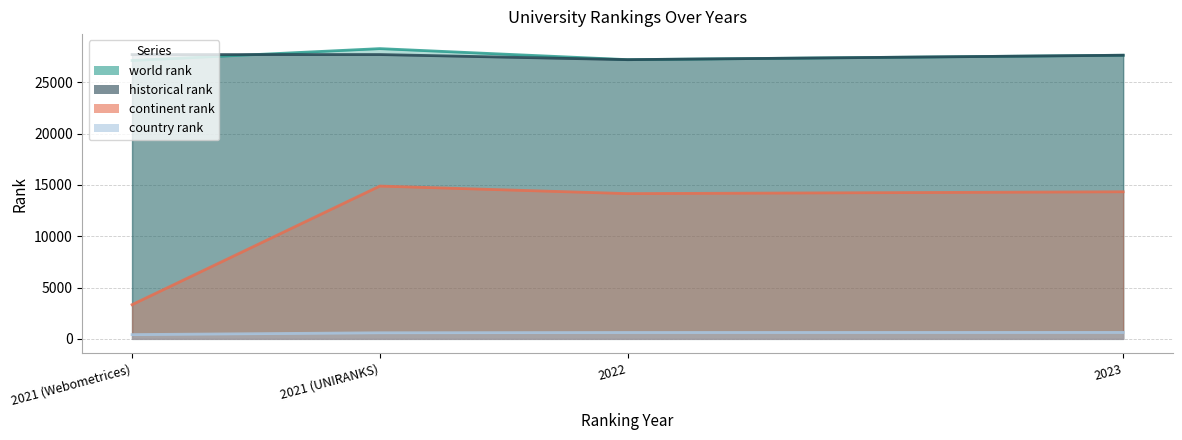

True or false: world rank and continent rank cross at least once.

False